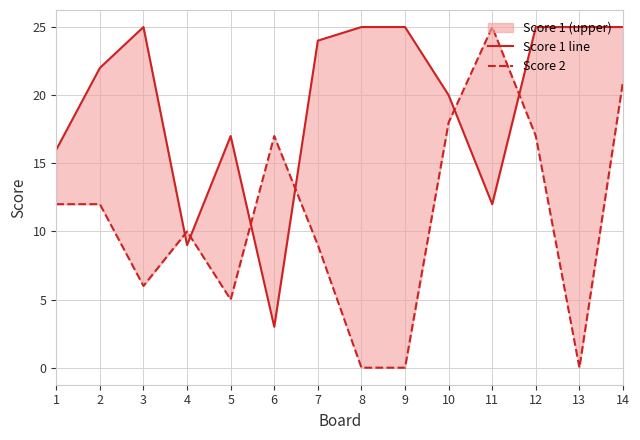

What is the difference between the maximum and minimum values in the Score 2 series?

25